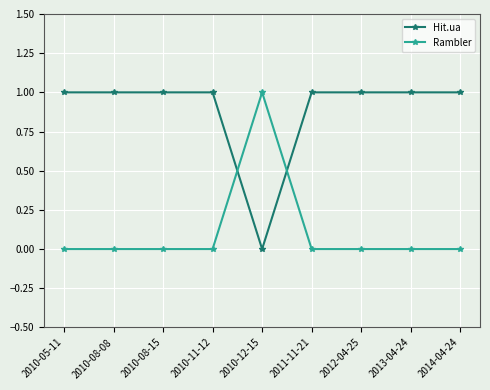

The Rambler series shows -1 at 2010-08-08. True or false?

False